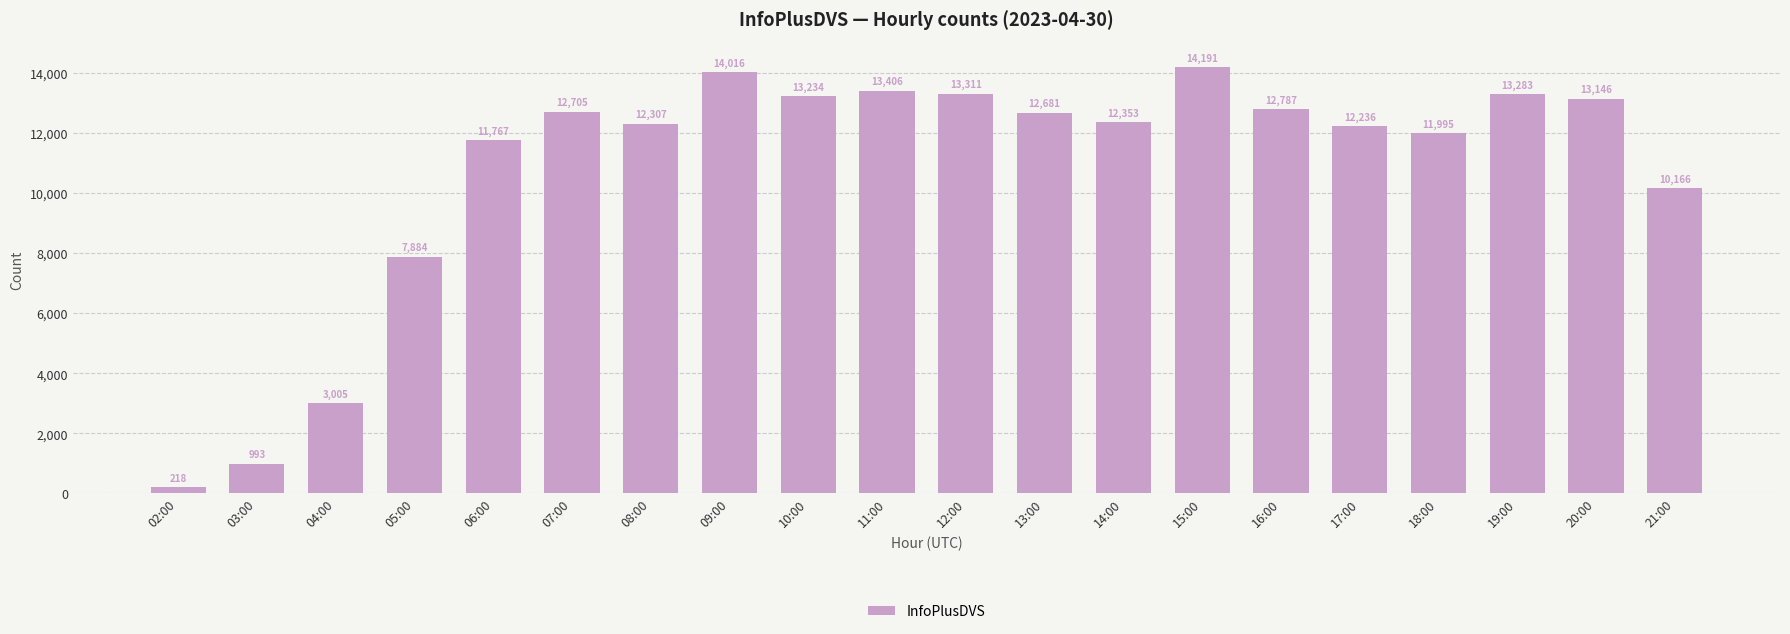

What is the ratio of the value at 06:00 to the value at 19:00?

0.9